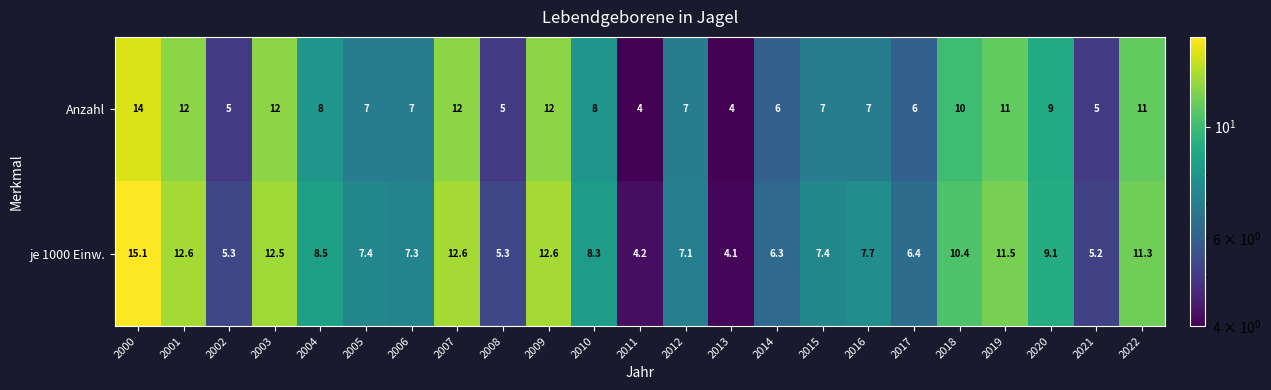

Between 2003 and 2022, which series saw the biggest shift?

je 1000 Einw.